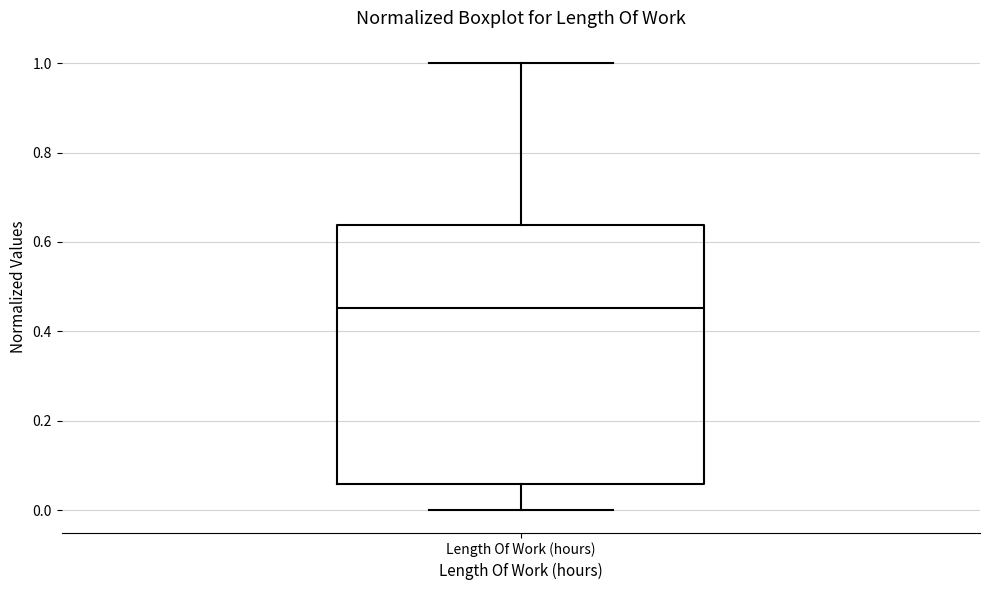

Where does the median line of the box for Length Of Work (hours) sit on the y-axis? The values are not printed on the chart, so give them approximately, as read against the axis.

0.46